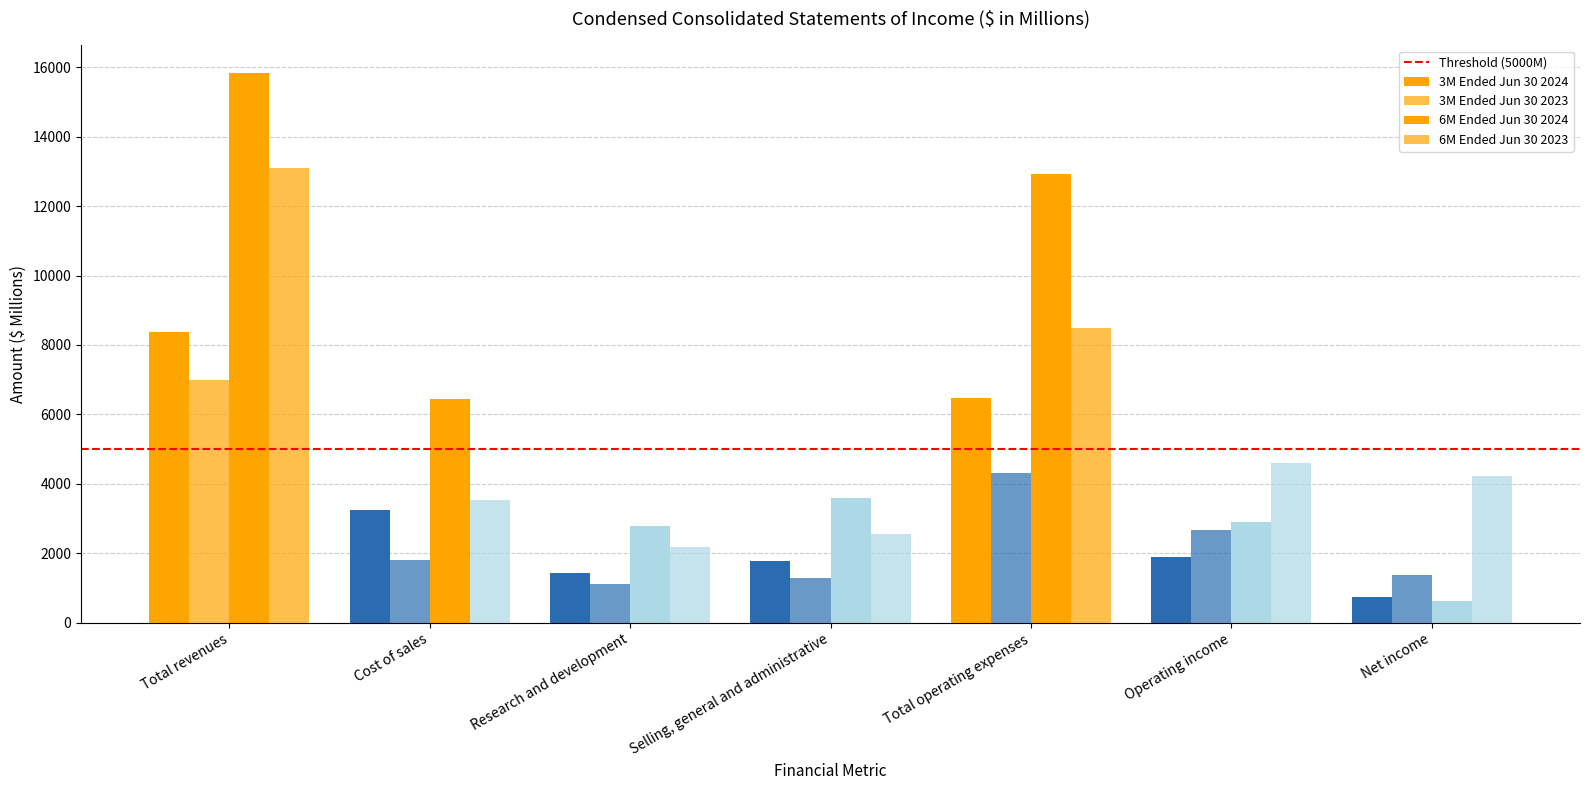

How many values in the 6M Ended Jun 30 2024 series are below 3593?

3